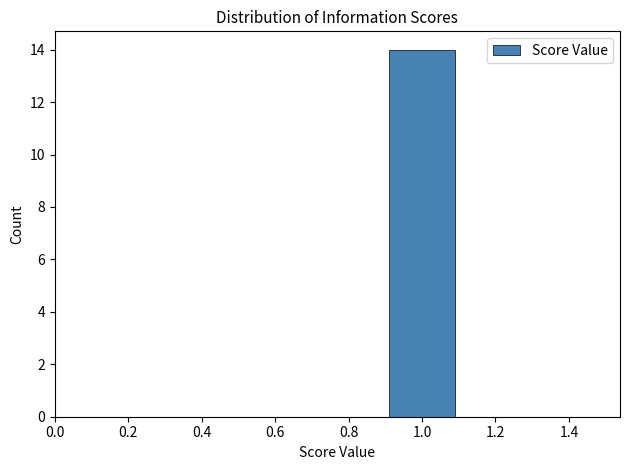

Reading left to right, list every bar in this chart as the range it spans on the x-axis followed by its height. The values are not printed on the chart, so give them approximately, as read against the axis.

0.5 to 0.7: 0
0.7 to 0.9: 0
0.9 to 1.1: 14
1.1 to 1.3: 0
1.3 to 1.5: 0